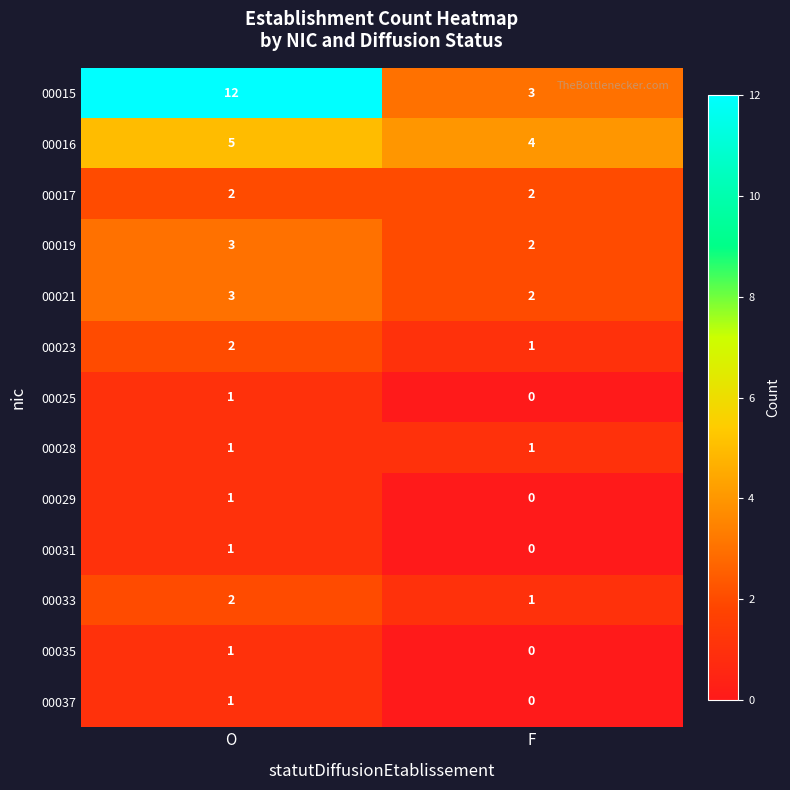

What is the approximate value of 00021 at O?

3